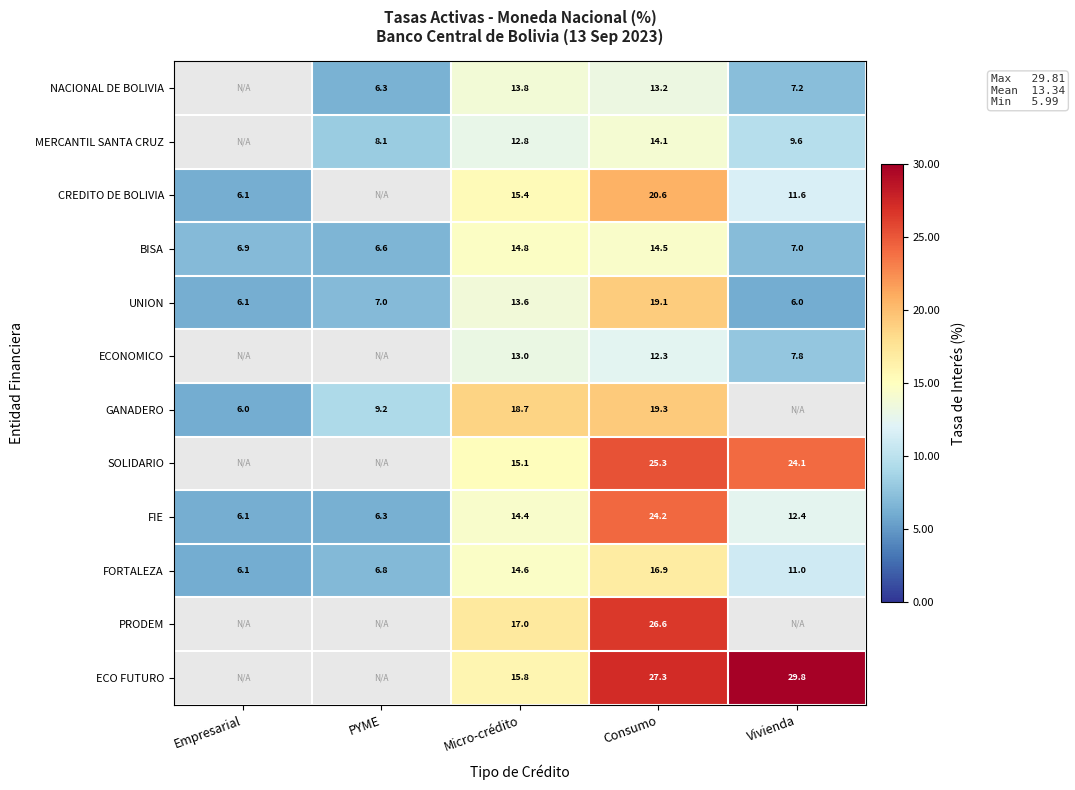

Rank the categories by UNION value from lowest to highest.

Vivienda, Empresarial, PYME, Micro-crédito, Consumo